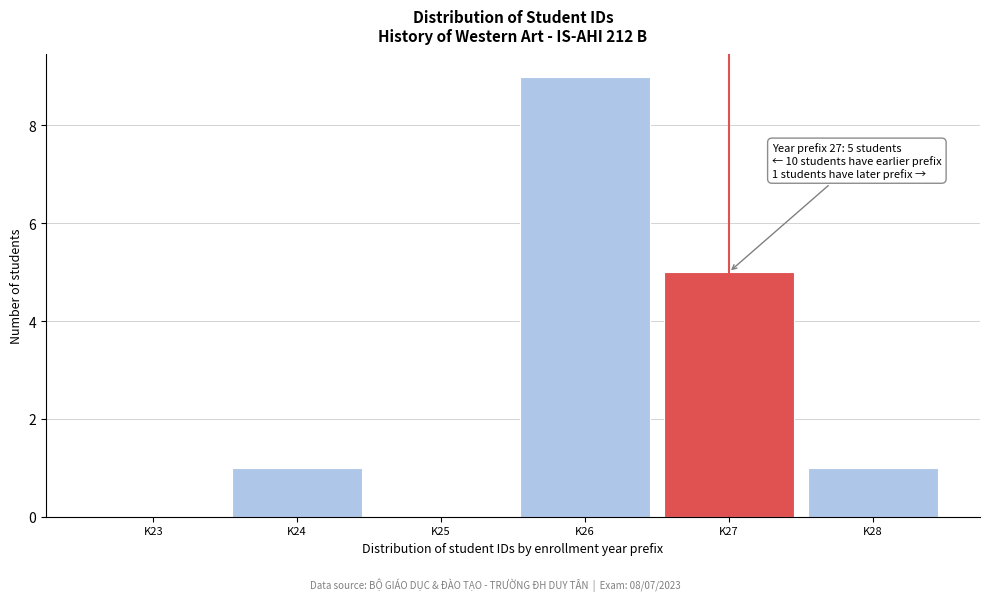

Reading left to right, transcribe all the data shown in this chart.

K23=0	K24=1	K25=0	K26=9	K27=5	K28=1